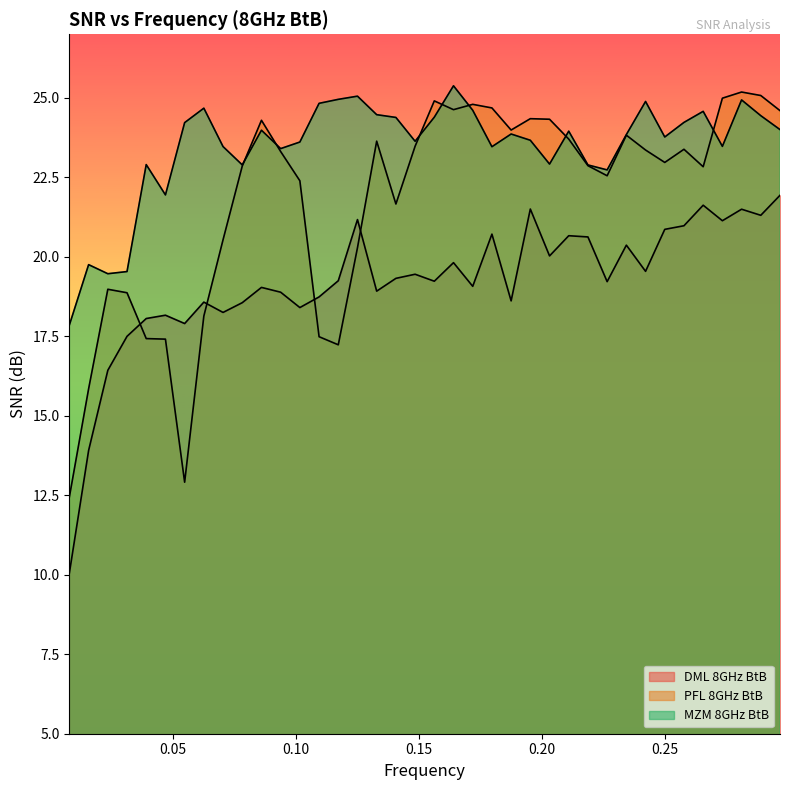

What value does the PFL 8GHz BtB series have at 0.28906?

25.1